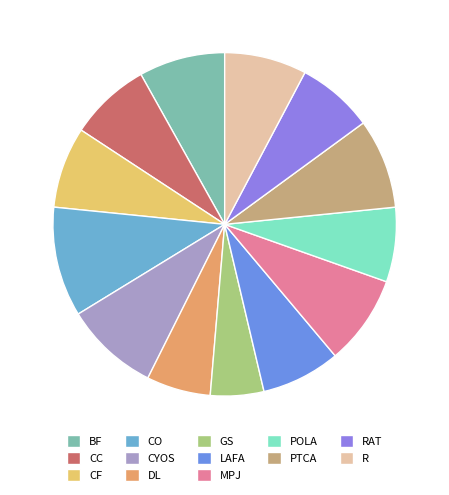

To the nearest percent, what portion does DL represent?

6%